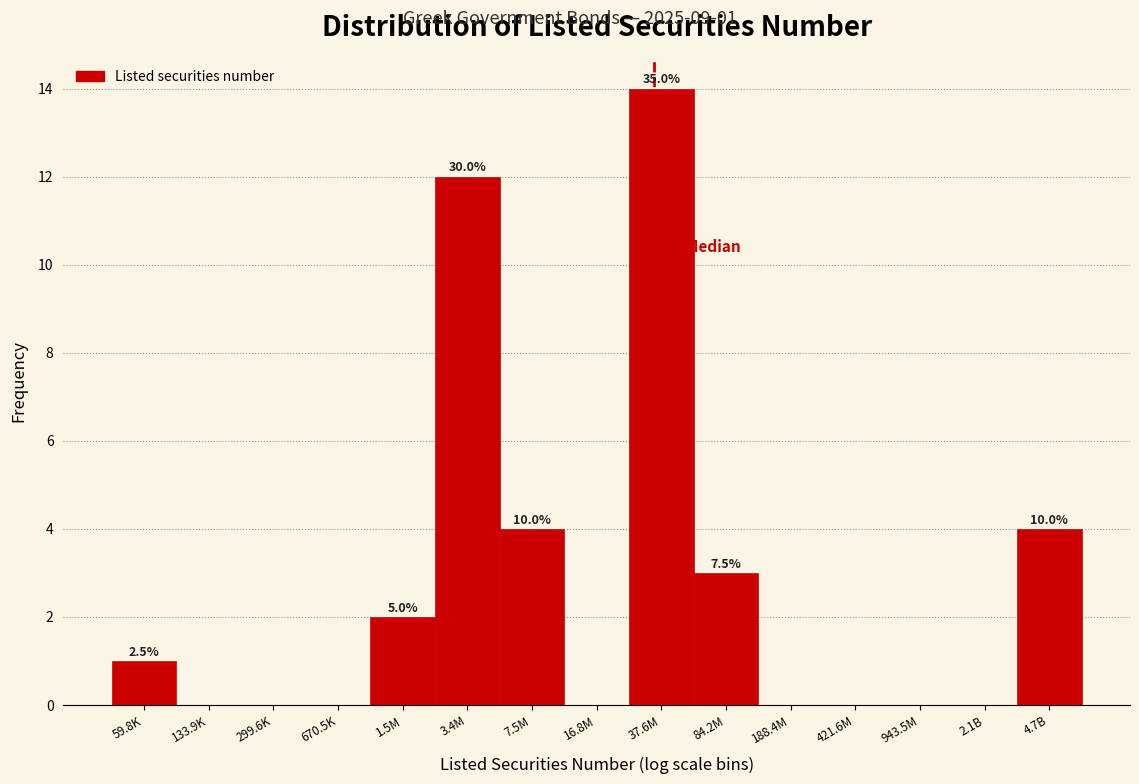

Reading left to right, transcribe all the data shown in this chart.

59.8K=1	133.9K=0	299.6K=0	670.5K=0	1.5M=2	3.4M=12	7.5M=4	16.8M=0	37.6M=14	84.2M=3	188.4M=0	421.6M=0	943.5M=0	2.1B=0	4.7B=4